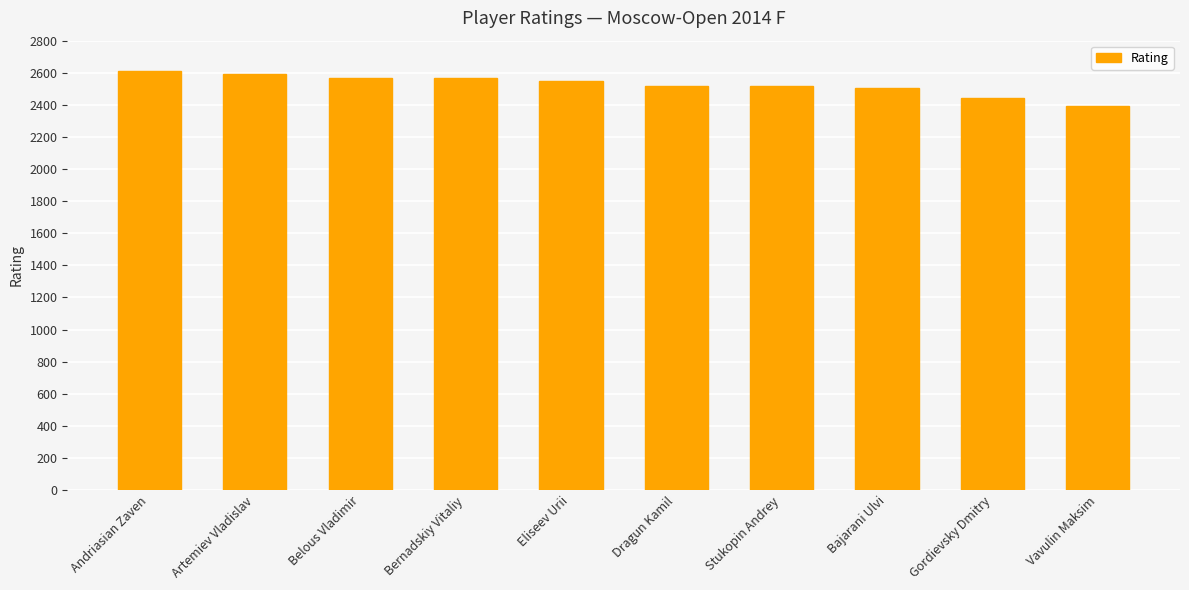

Approximately how many times larger is the value at Gordievsky Dmitry compared to Andriasian Zaven?

0.9